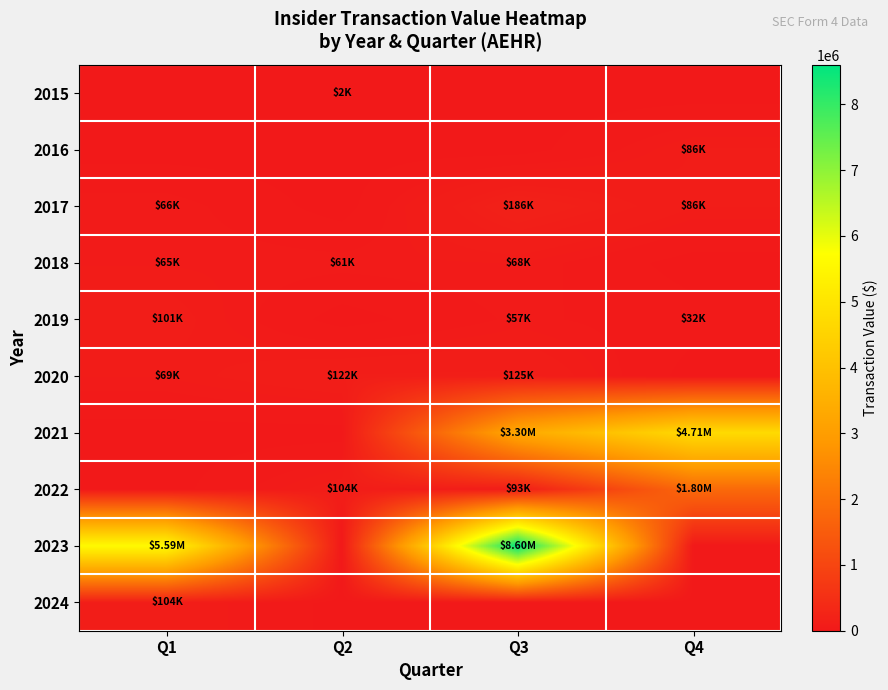

What is the total value across all series at Q4?

6723958